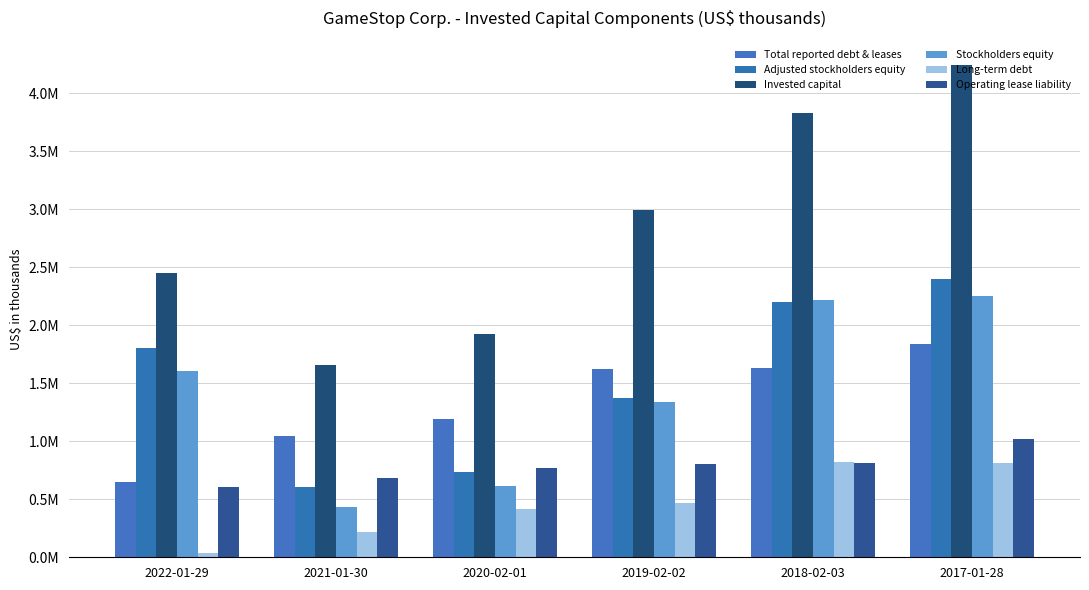

The value of Long-term debt at 2017-01-28 is 169302. True or false?

False